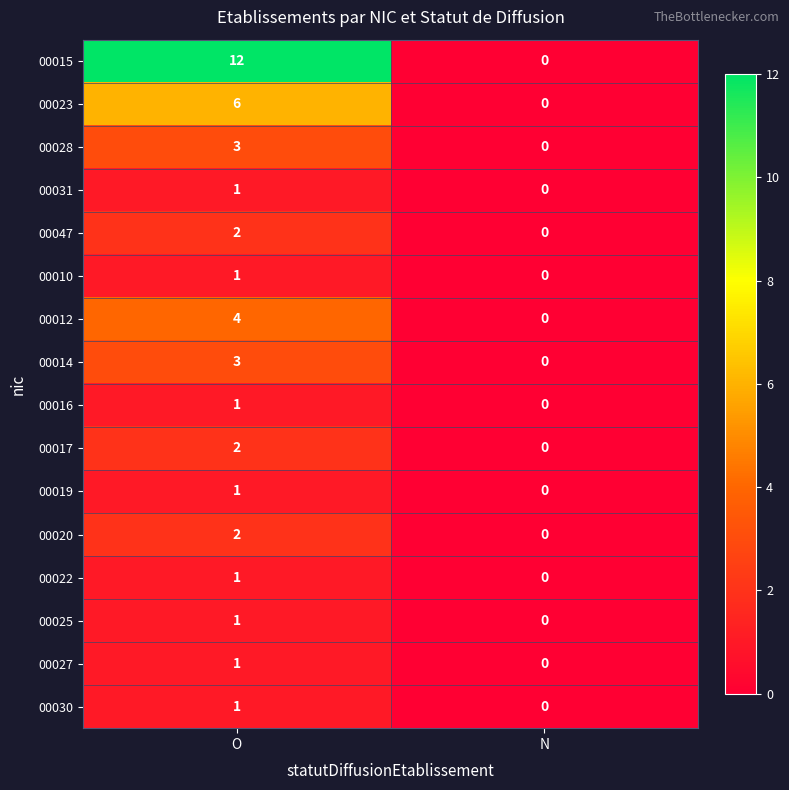

What is the difference between the highest and lowest values at O?

11